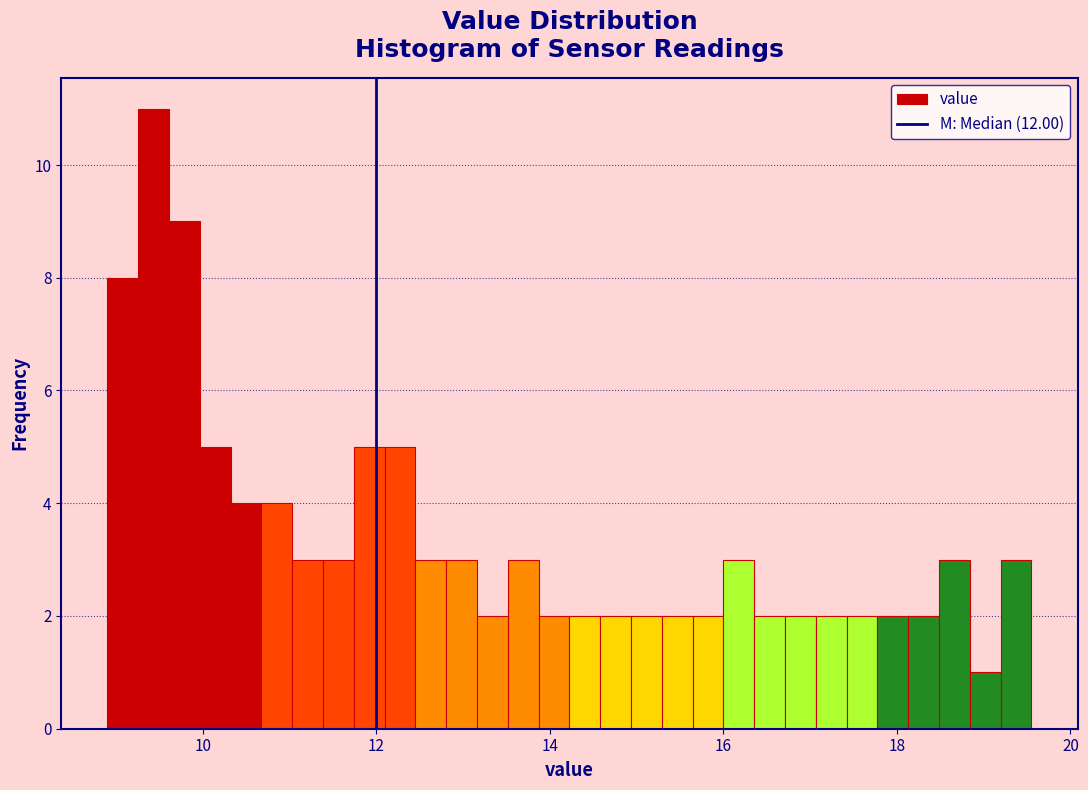

Read against the x-axis, roughly where is the centre of the tallest bar?

9.4